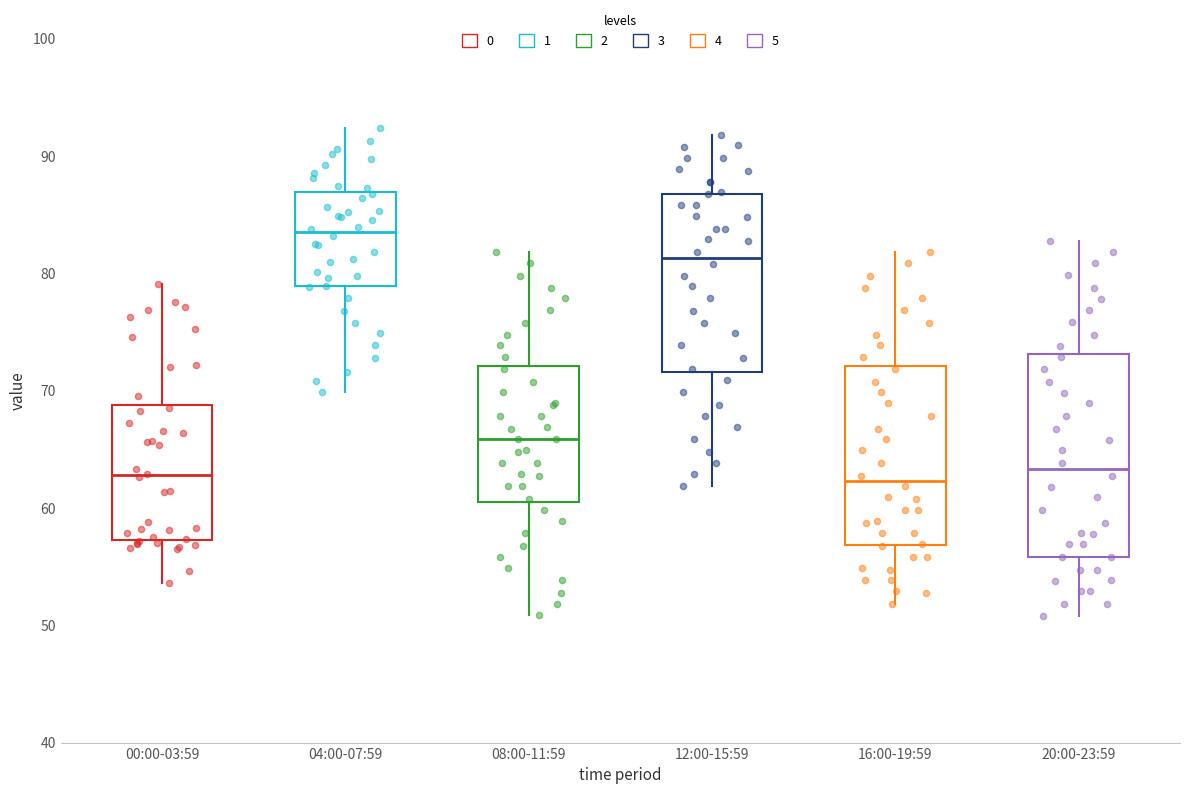

Reading left to right, read every box against the y-axis: the position of its median line, the range the box covers, and the ends of its whiskers. The values are not printed on the chart, so give them approximately, as read against the axis.

00:00-03:59: median 63, box 57 to 69, whiskers 54 to 79
04:00-07:59: median 83, box 79 to 87, whiskers 70 to 92
08:00-11:59: median 66, box 61 to 72, whiskers 51 to 82
12:00-15:59: median 81, box 72 to 87, whiskers 62 to 92
16:00-19:59: median 62, box 57 to 72, whiskers 52 to 82
20:00-23:59: median 63, box 56 to 73, whiskers 51 to 83